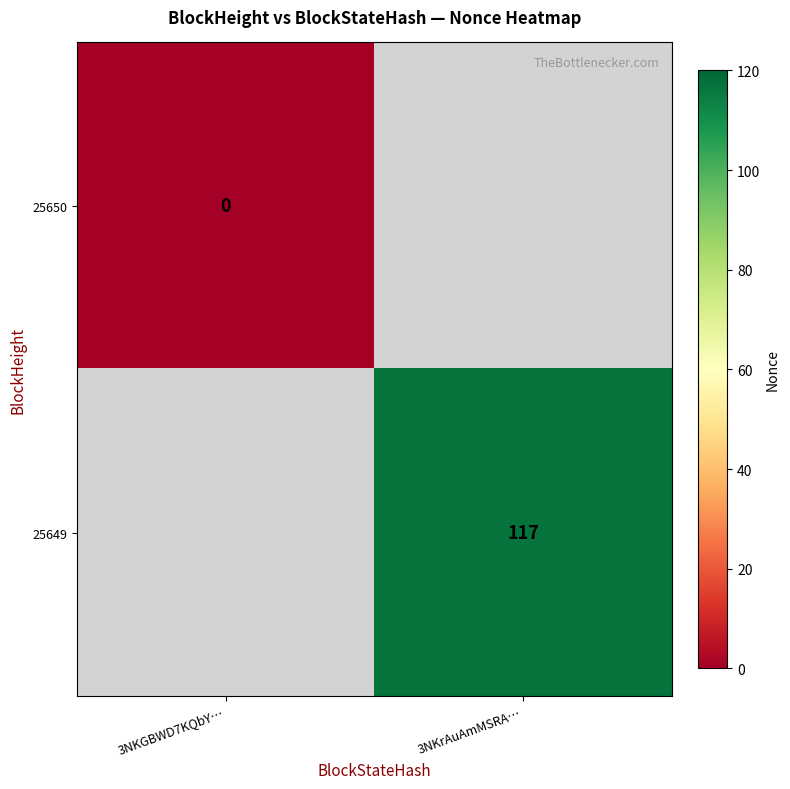

The 25649 series shows 81 at 3NKrAuAmMSRA…. True or false?

False